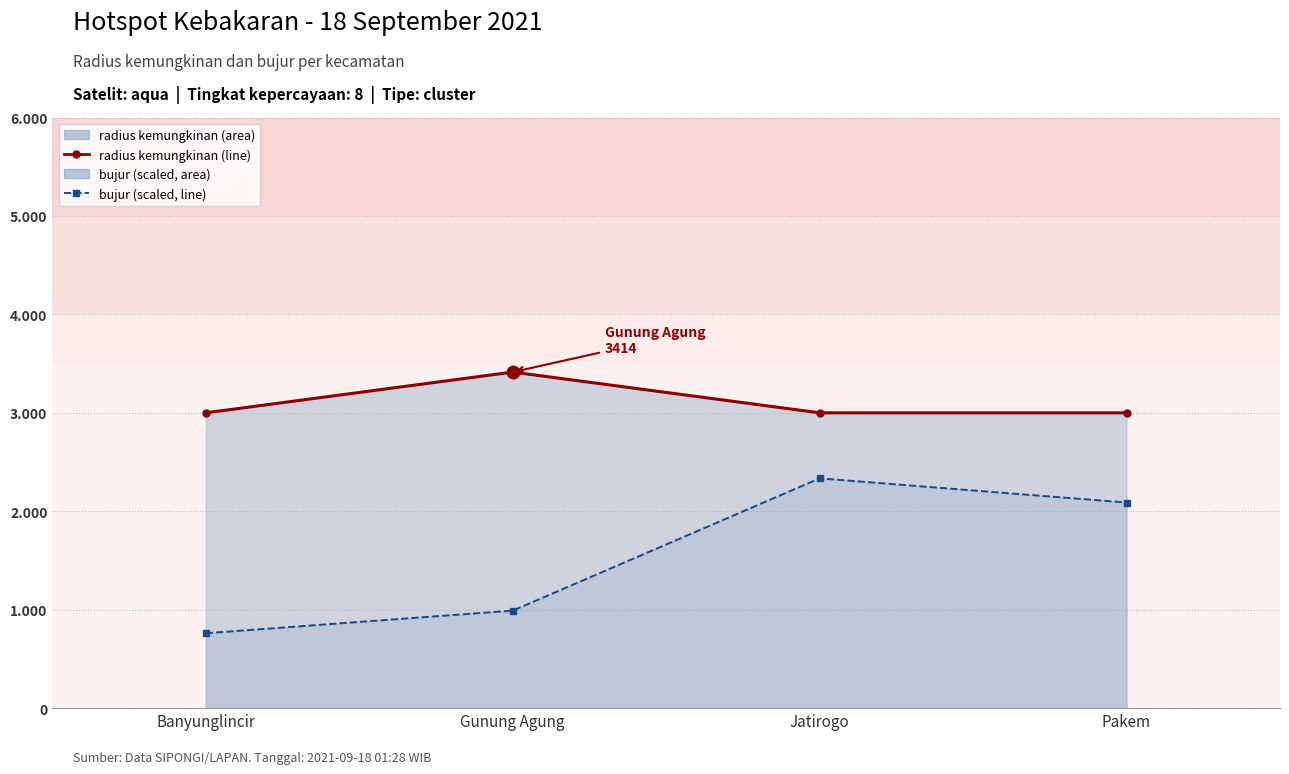

Reading left to right, what are all the values shown in this chart?

radius kemungkinan (line): 3000.0	3414.0	3000.0	3000.0
bujur (scaled): 761.0	990.6	2334.3	2088.7